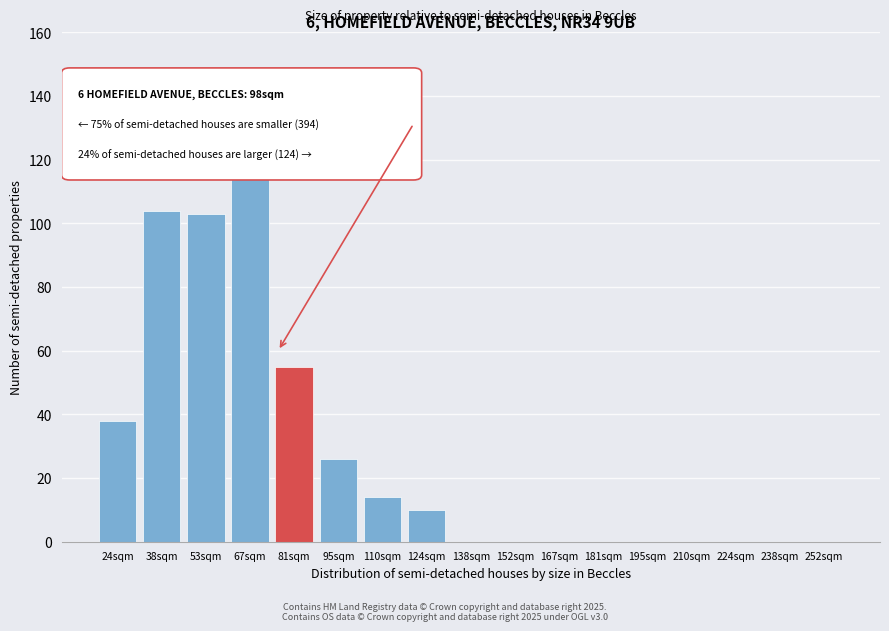

Reading left to right, extract all data points from this chart.

24sqm=38	38sqm=104	53sqm=103	67sqm=135	81sqm=55	95sqm=26	110sqm=14	124sqm=10	138sqm=0	152sqm=0	167sqm=0	181sqm=0	195sqm=0	210sqm=0	224sqm=0	238sqm=0	252sqm=0